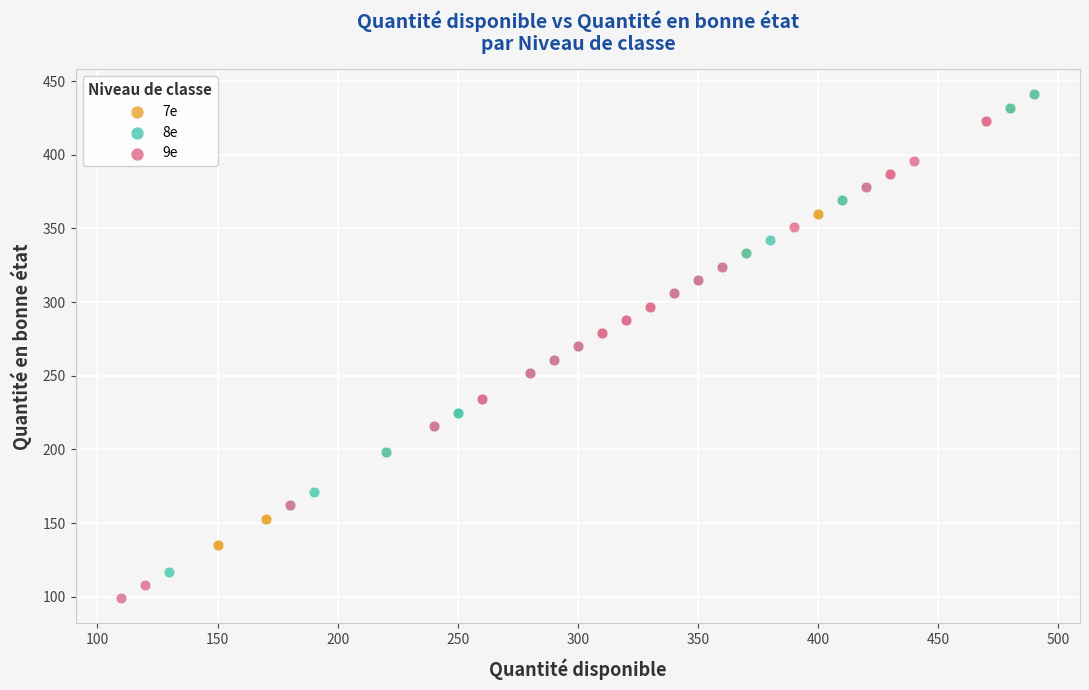

Which series reaches the minimum Y coordinate?

9e